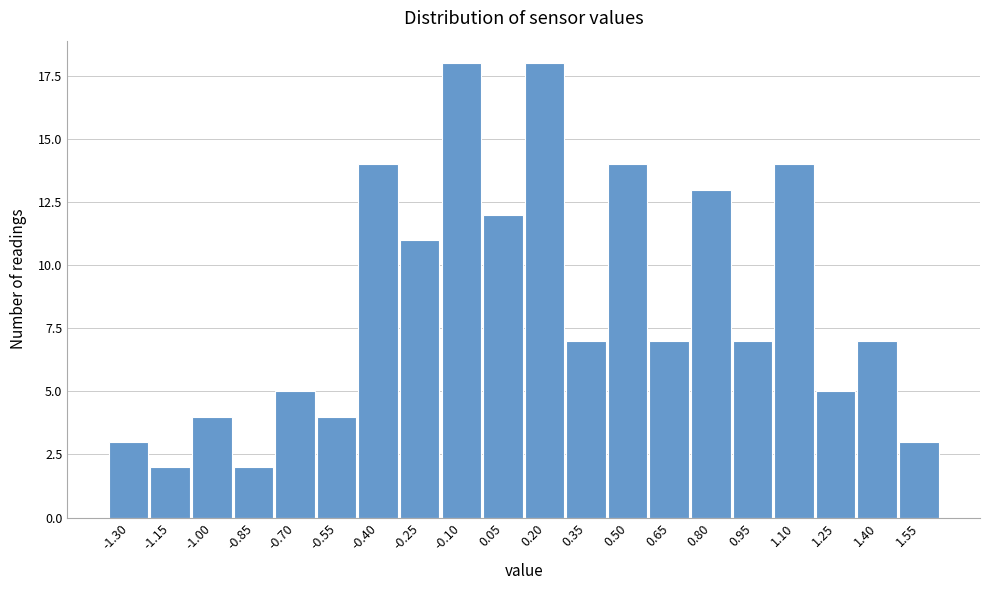

Reading left to right, extract all data points from this chart.

3	2	4	2	5	4	14	11	18	12	18	7	14	7	13	7	14	5	7	3